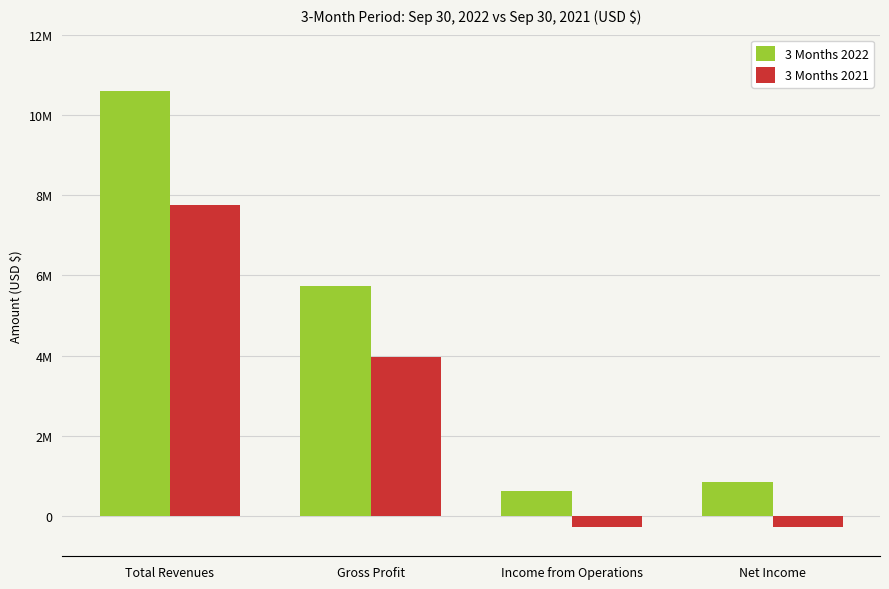

List the labels in order of 3 Months 2021 value, largest first.

Total Revenues, Gross Profit, Net Income, Income from Operations